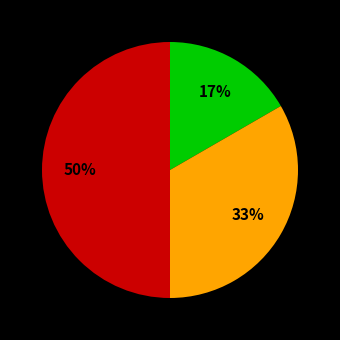

To the nearest percent, what is the average slice percentage?

33%